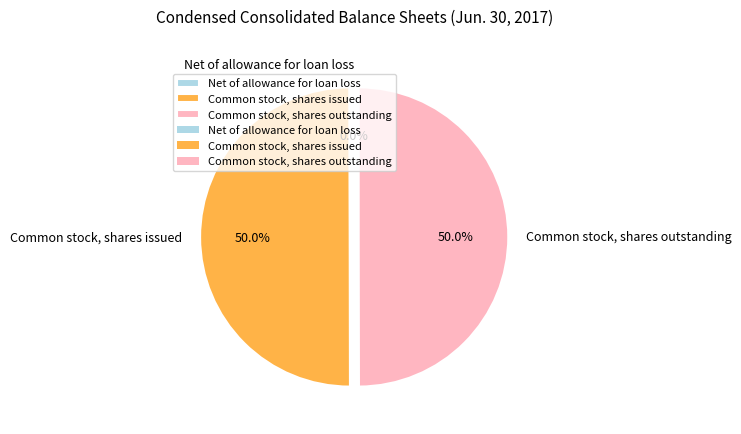

What portion of the pie excludes Common stock, shares issued?

50.0%